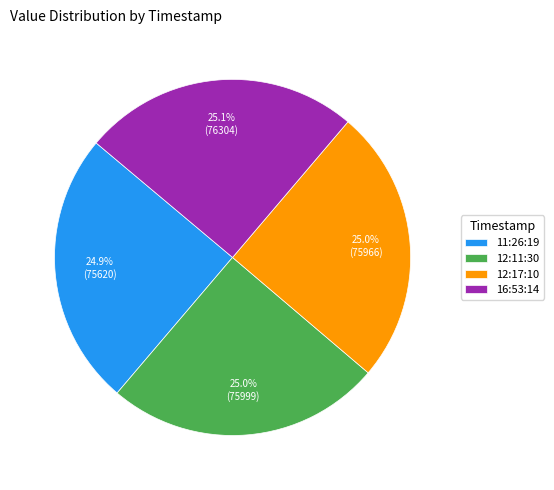

Is there any slice that represents more than half of the pie?

No